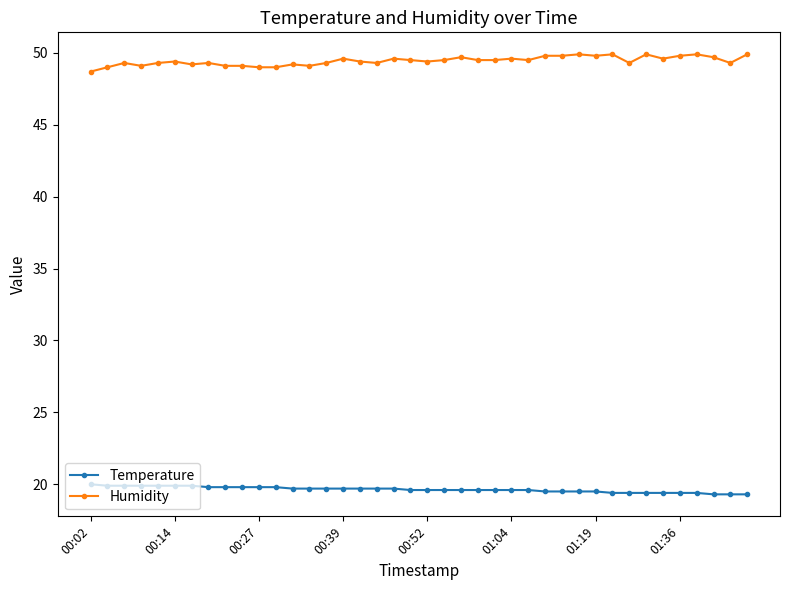

Rank the series by their maximum value, from highest to lowest.

Humidity, Temperature